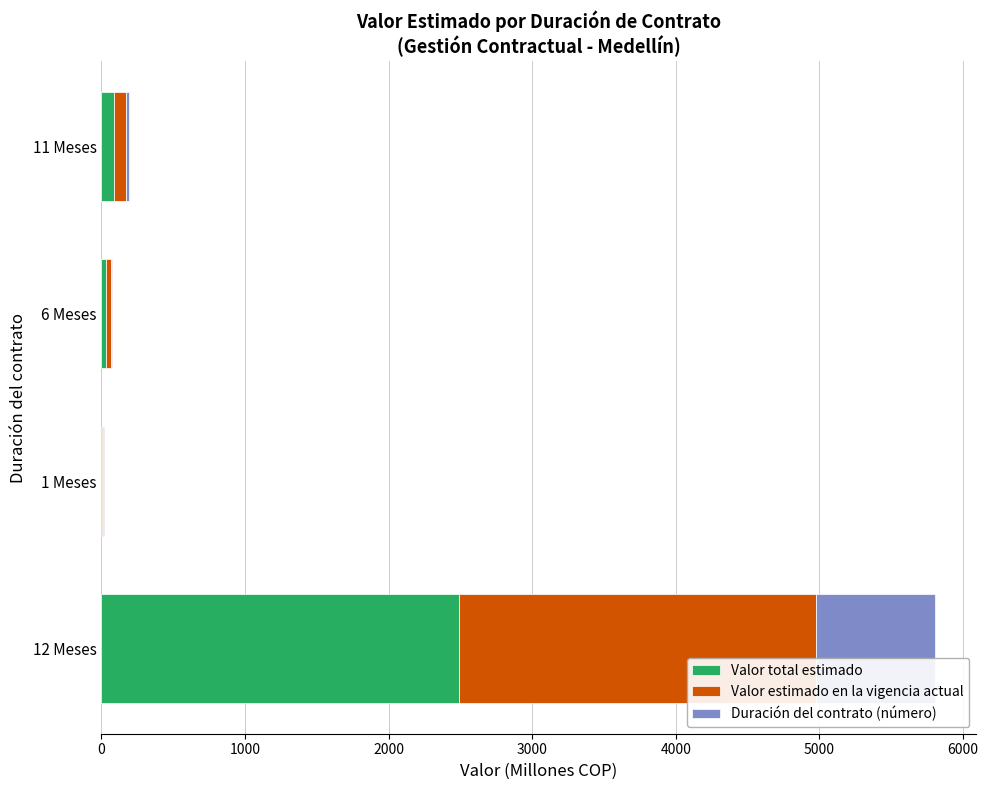

At which category is the sum across all series the highest?

12 Meses